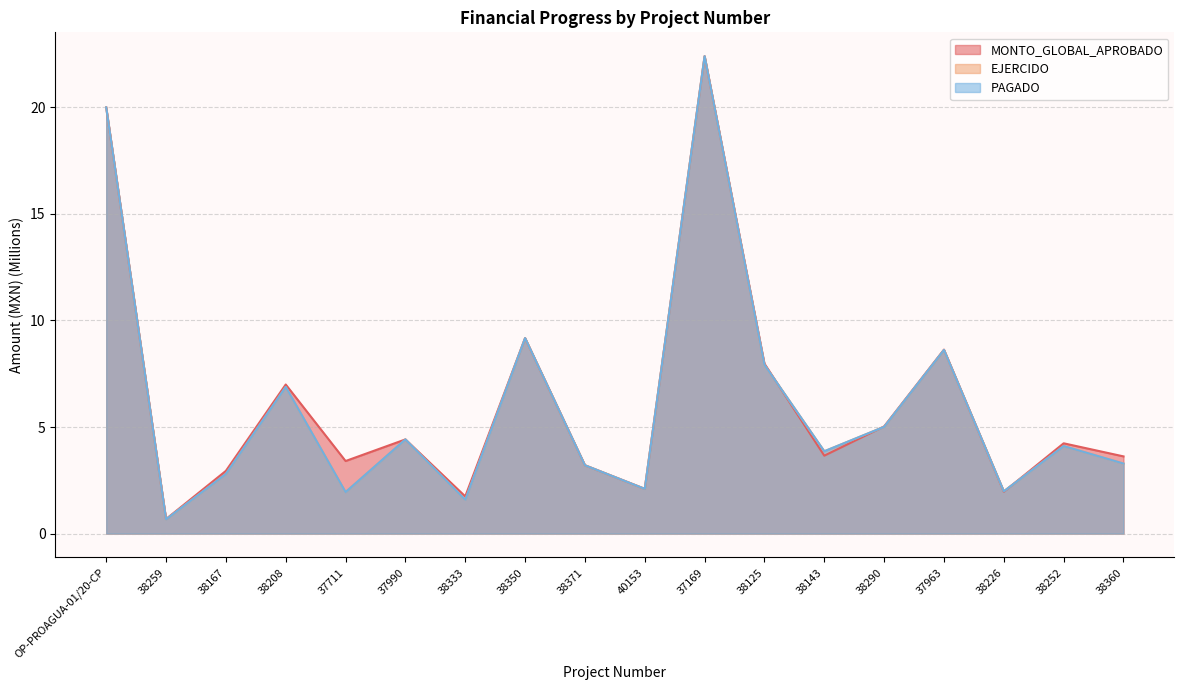

How many lines are shown in the chart?

3